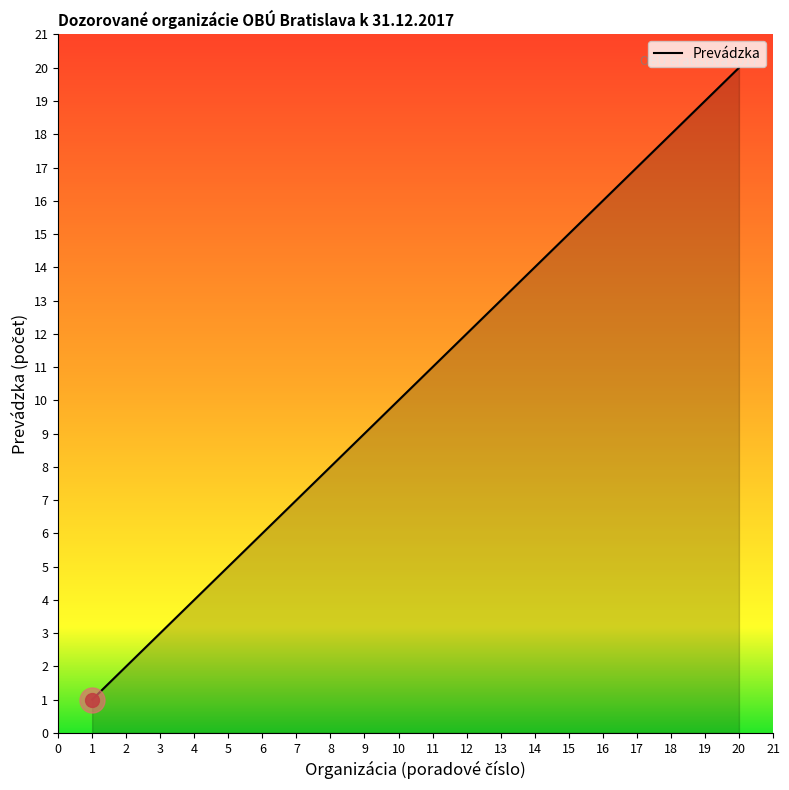

What is the difference between the maximum and minimum values?

19